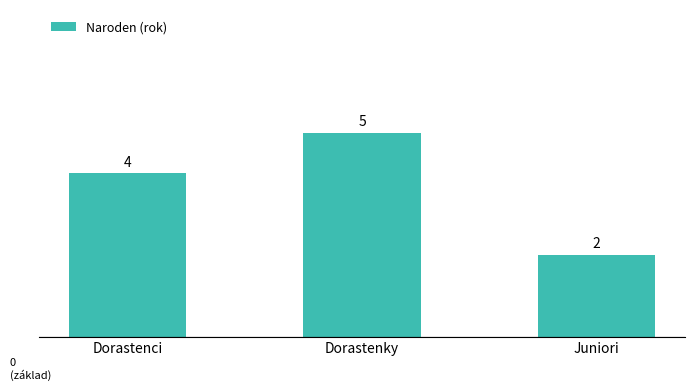

Are the bars grouped side by side (vs. stacked)?

No